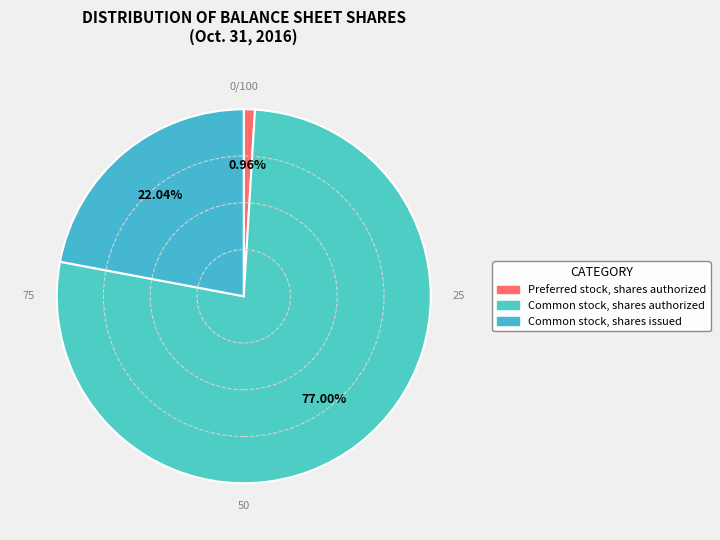

Which slice represents more than half of the pie?

Common stock, shares authorized